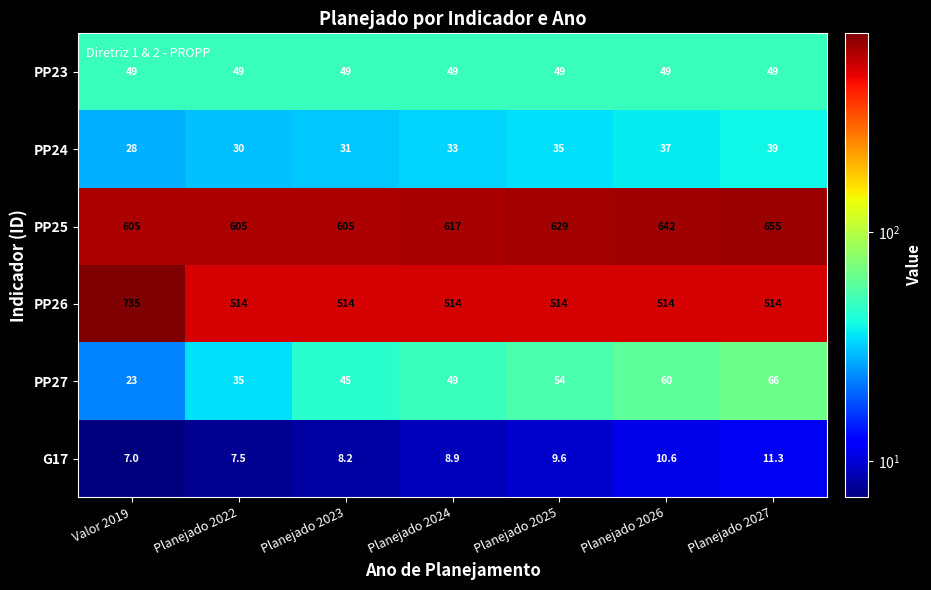

Which series has the widest spread of values?

PP26